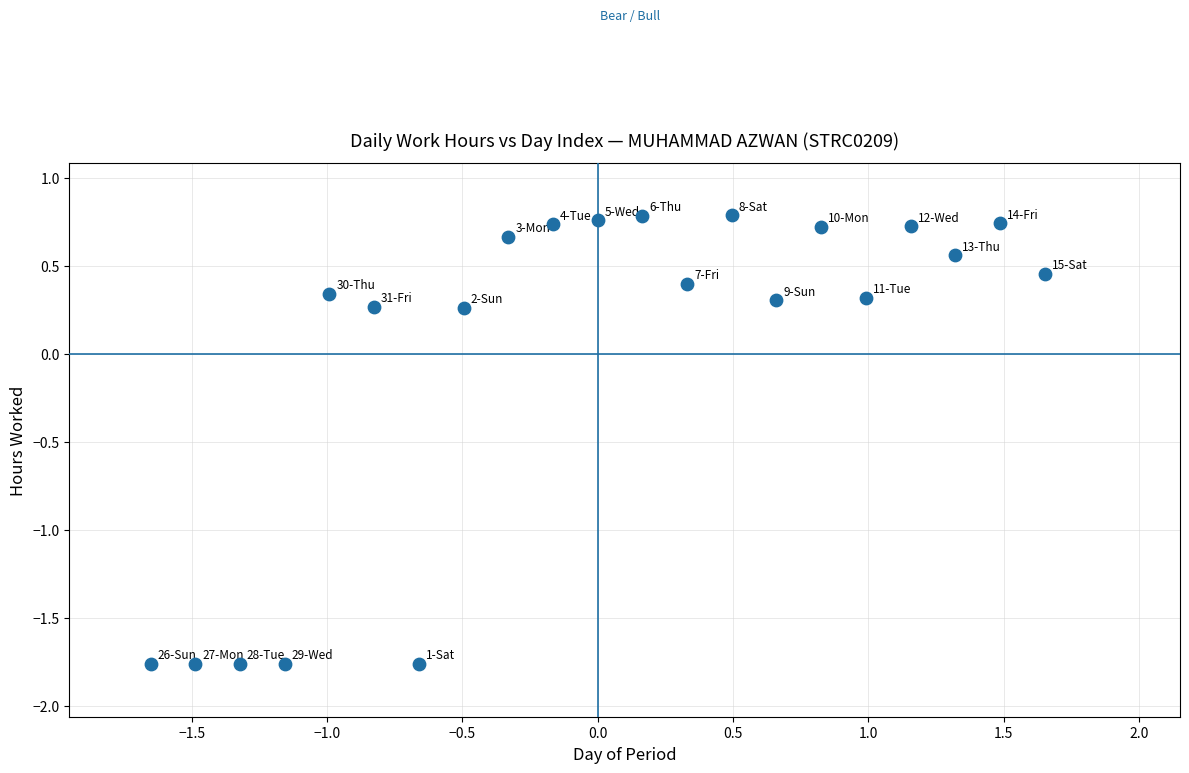

What is the range of Y values (max minus min)?

2.5